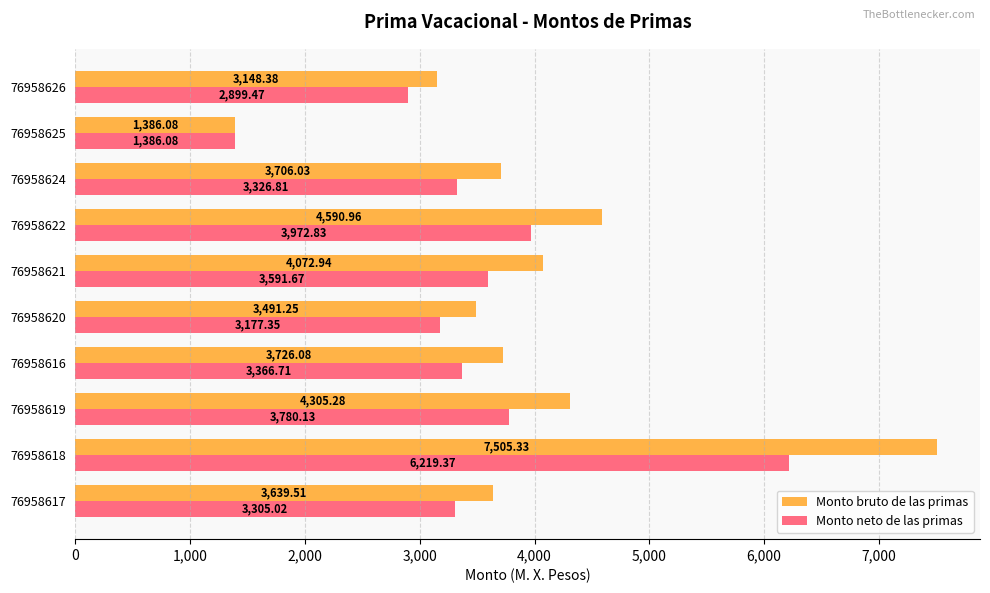

List the series in order of their overall mean, lowest first.

Monto neto de las primas, Monto bruto de las primas